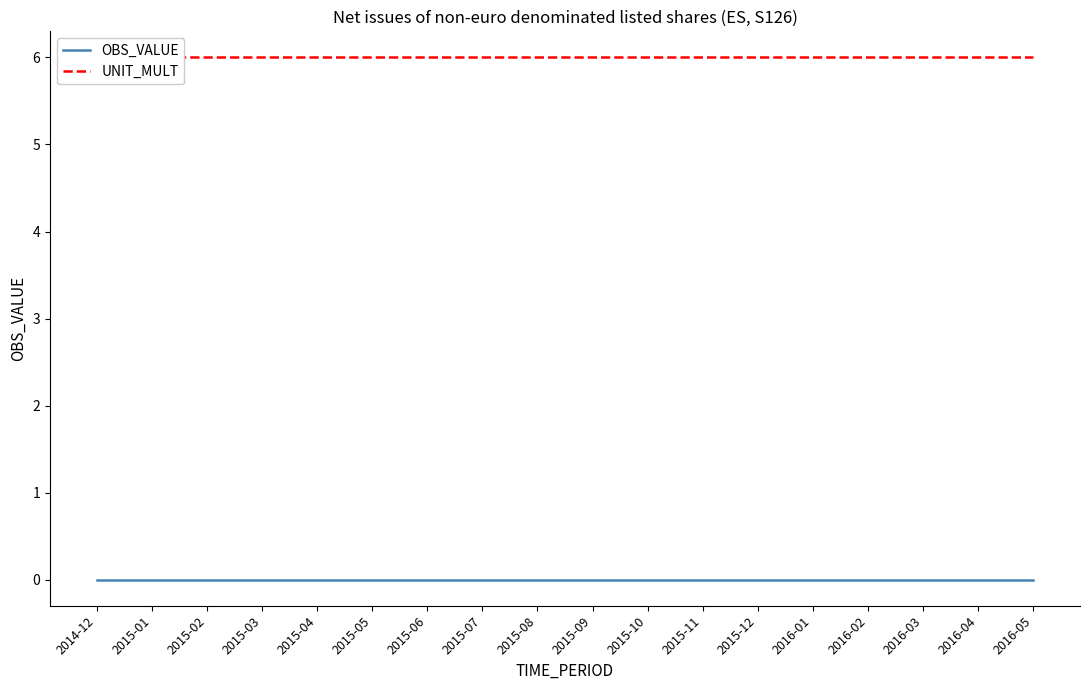

True or false: OBS_VALUE and UNIT_MULT cross at least once.

False